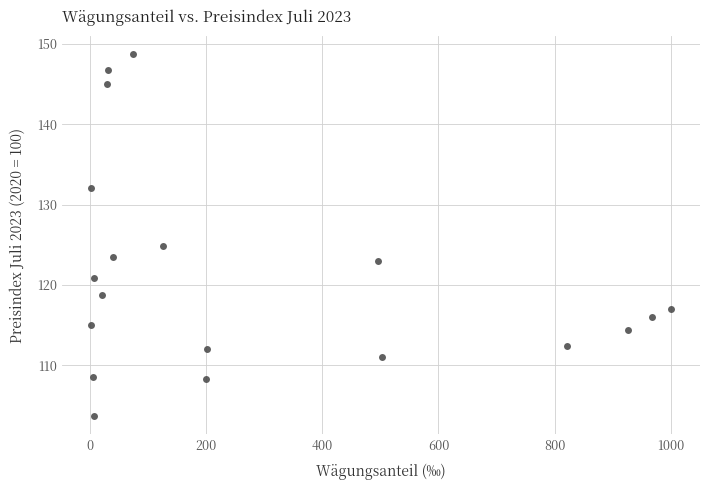

What Y value in the scatter plot is closest to 126?

124.8